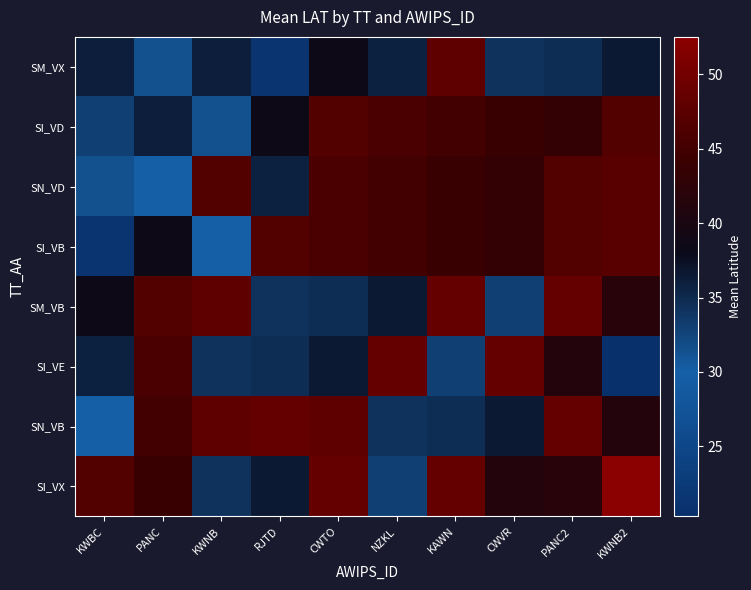

List the series in order of their peak value, highest first.

SI_VX, SM_VB, SI_VE, SN_VB, SM_VX, SN_VD, SI_VB, SI_VD